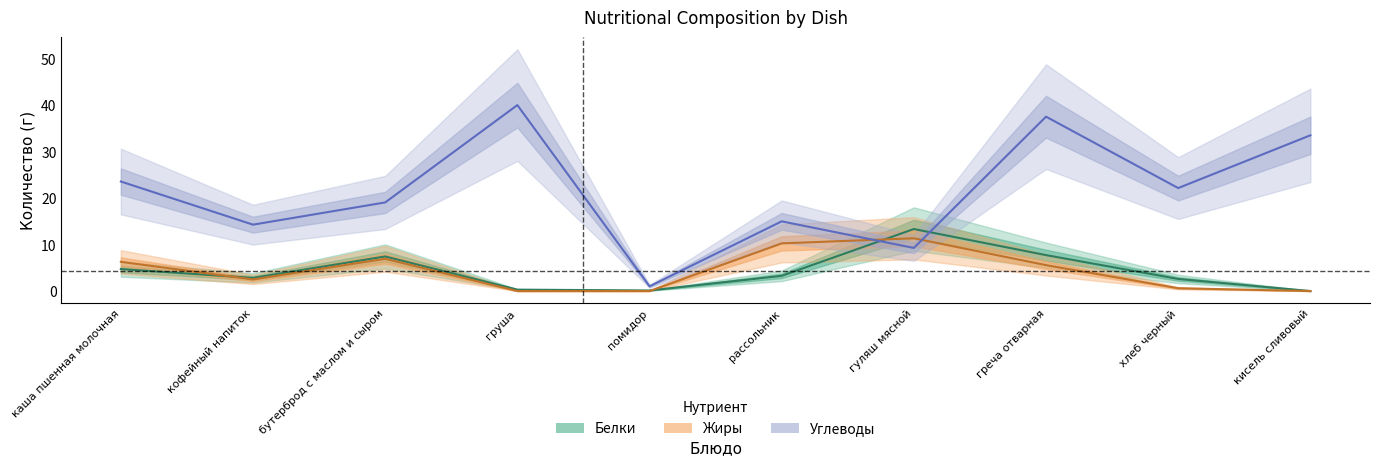

How many times do Белки and Жиры cross each other?

3